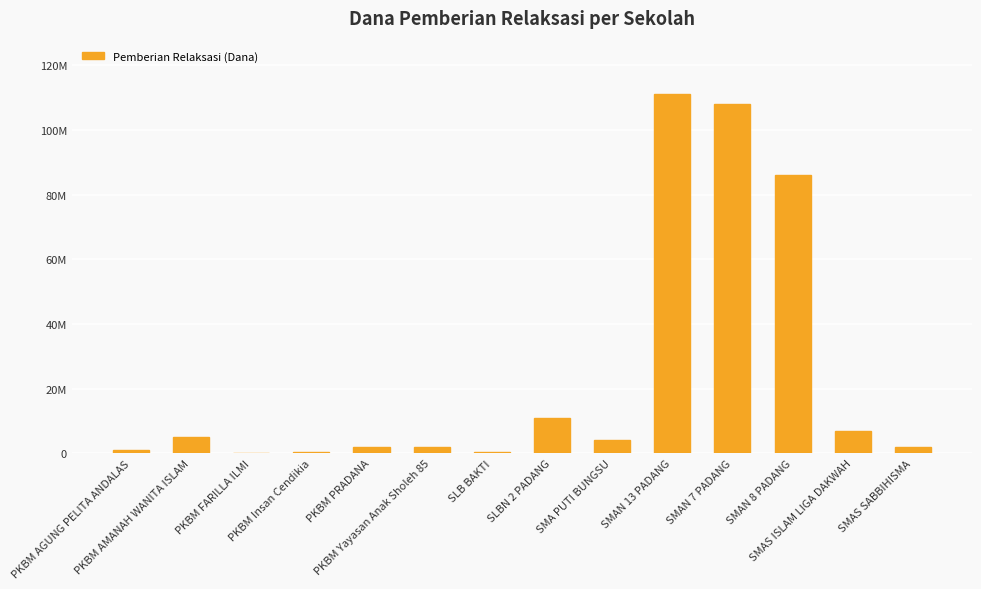

What is the value of the 11th bar from the left?

108000000